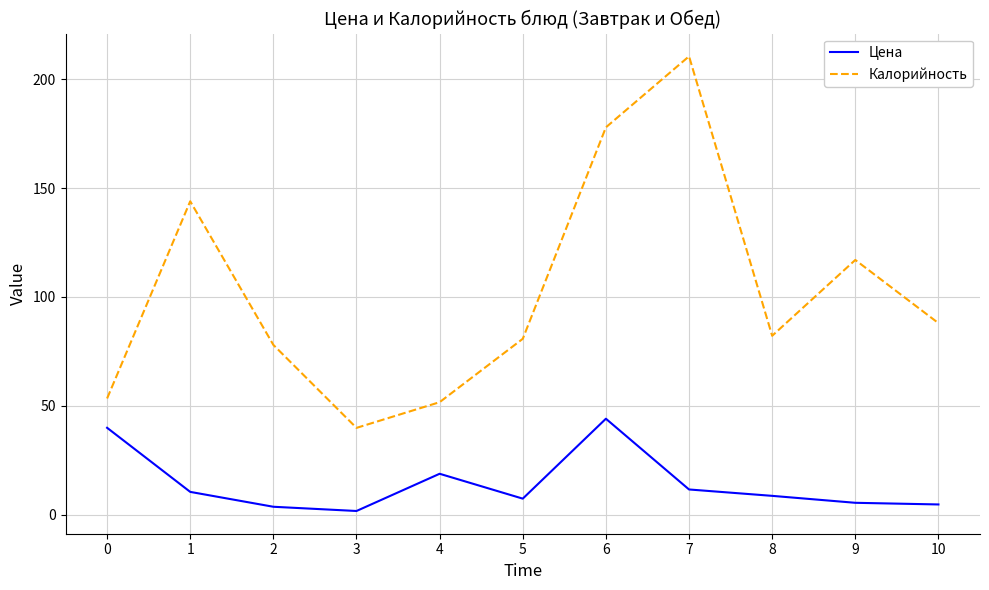

At how many categories does at least one series exceed 136?

3